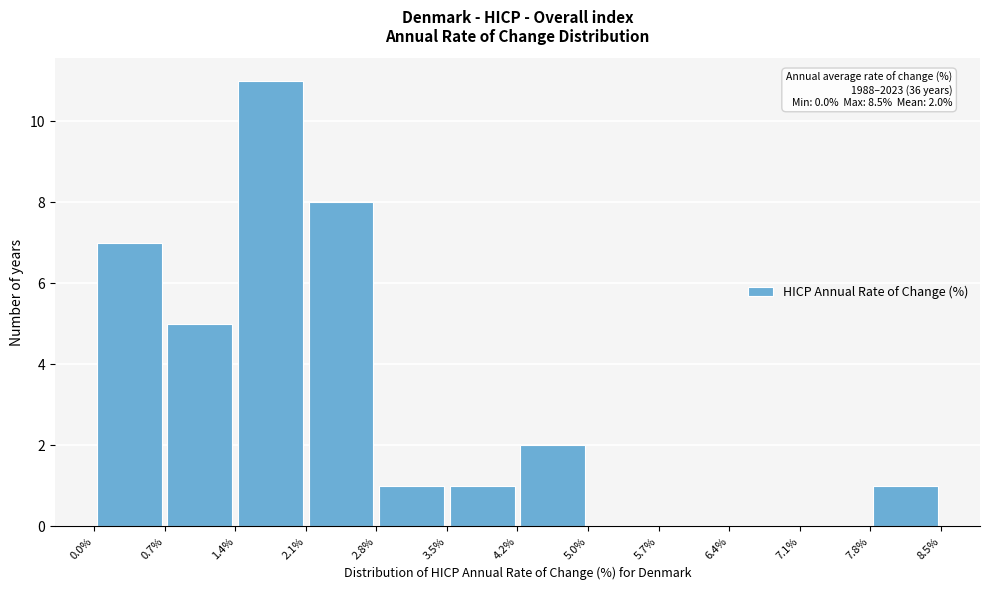

Over which range of the x-axis is the bar tallest?

1.4% to 2.1%